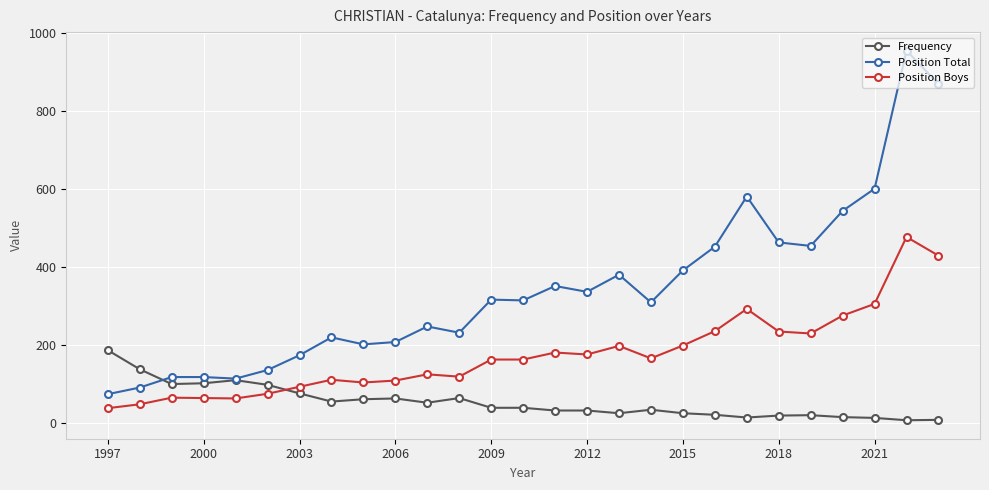

What is the maximum value shown in the chart?

956